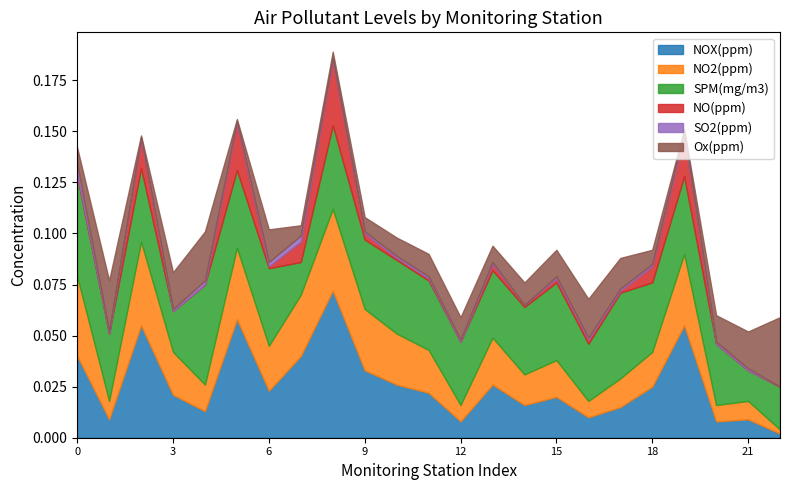

True or false: SPM(mg/m3) has a value of 0.0 at 津西が丘小学校.

True